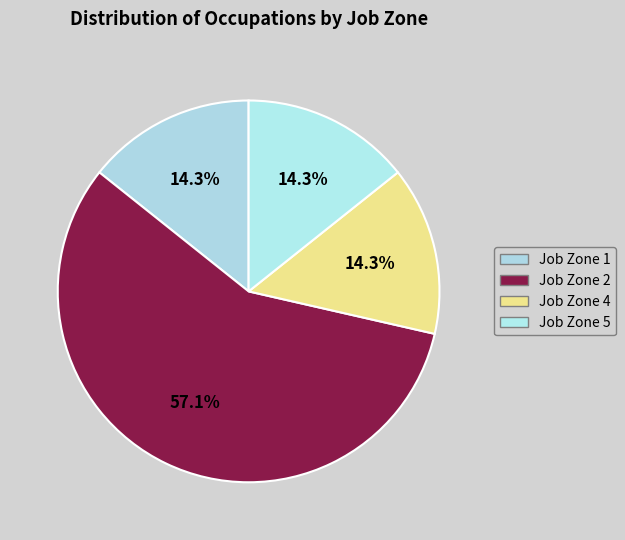

Count the number of slices in the pie.

4